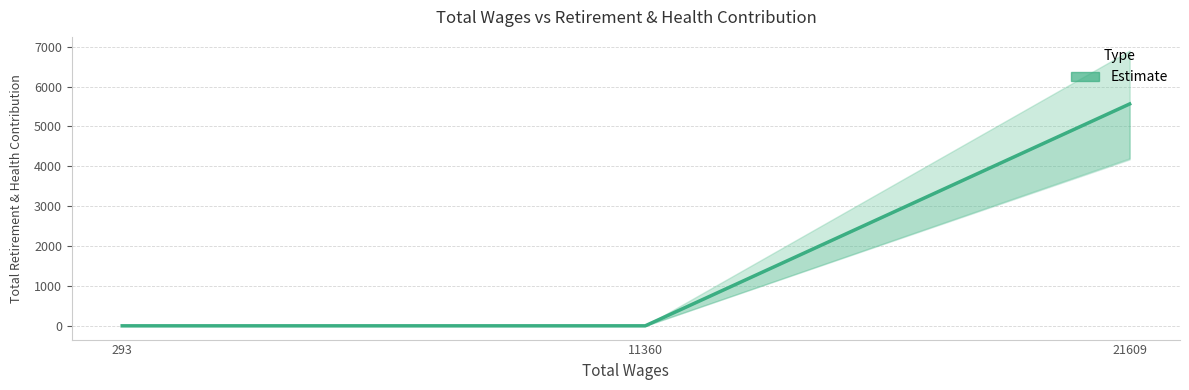

What is the sum of the values at 11360 and 21609?

5563